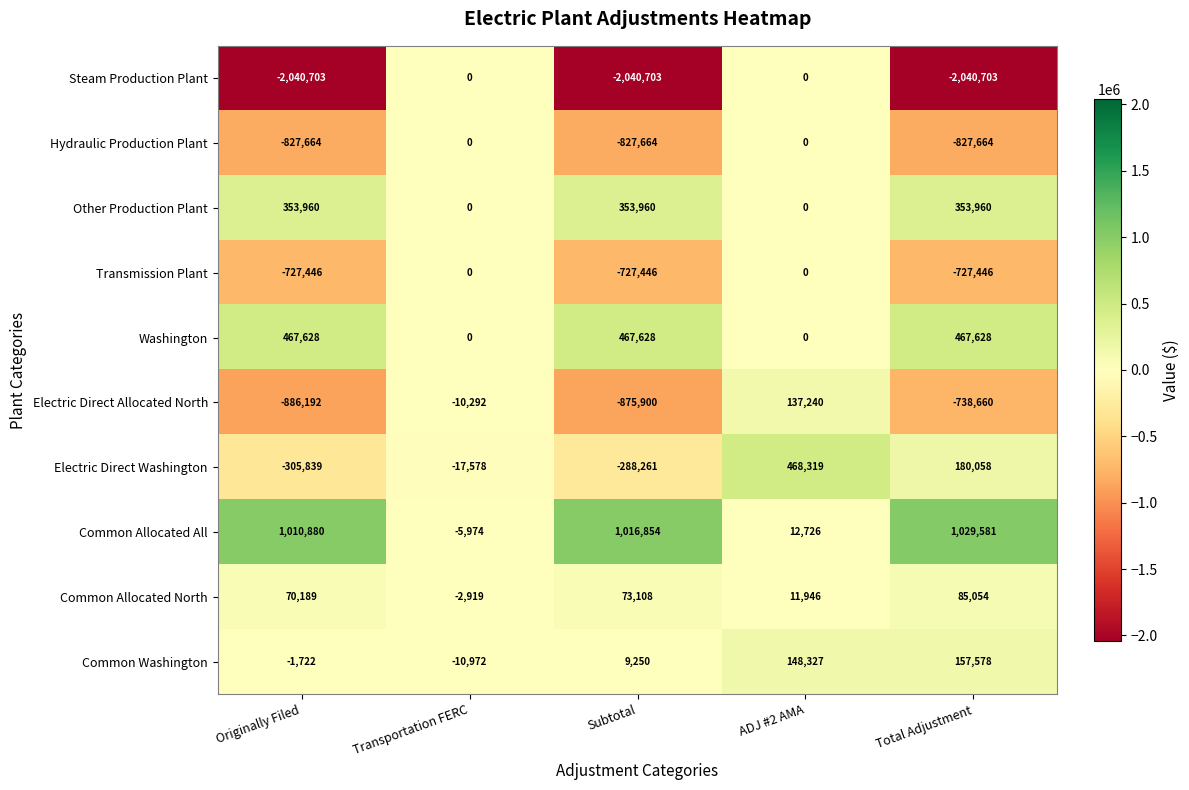

What is the difference between the second highest and second lowest values in the Common Allocated North series?

61162